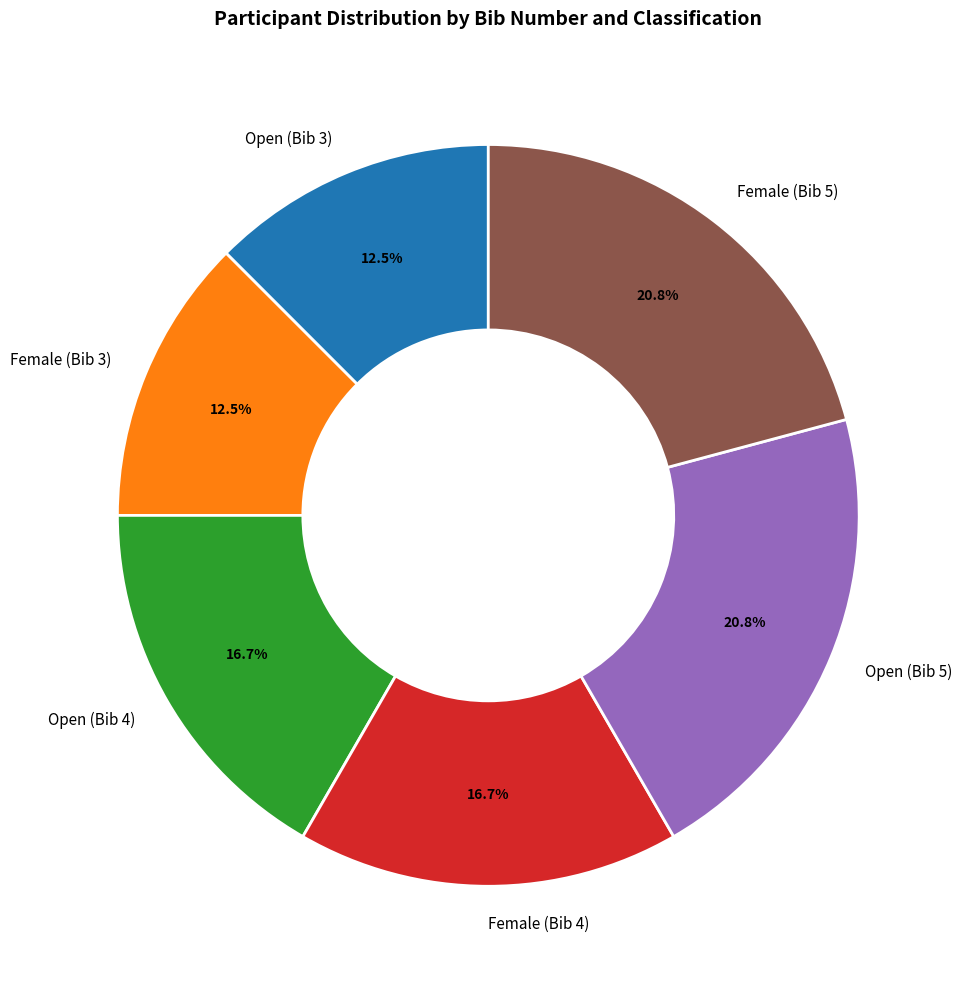

Is the sum of Female (Bib 3) and Open (Bib 3) greater than half?

No